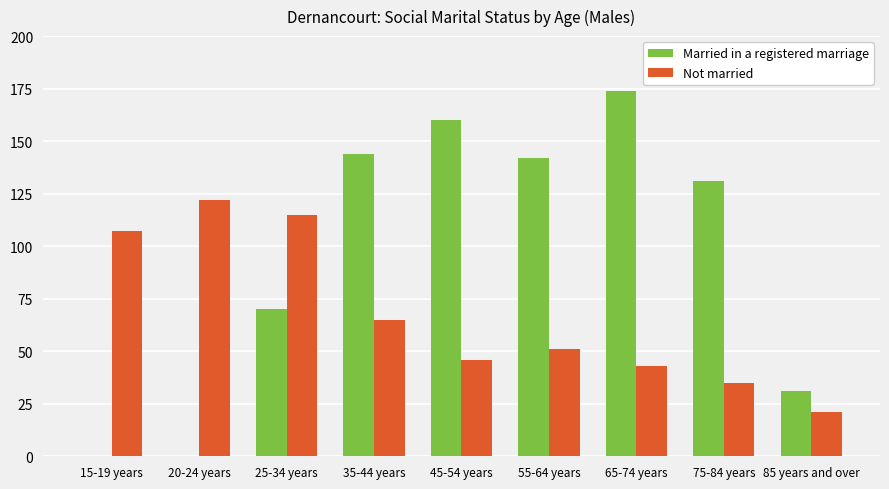

What is the sum of the Married in a registered marriage values at 75-84 years and 85 years and over?

162